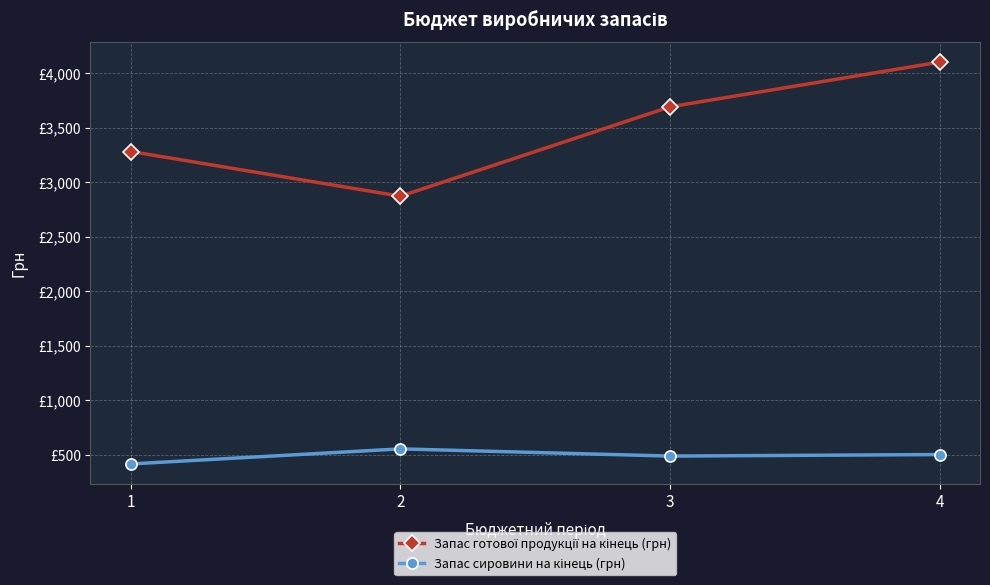

Does the chart have visible grid lines?

Yes